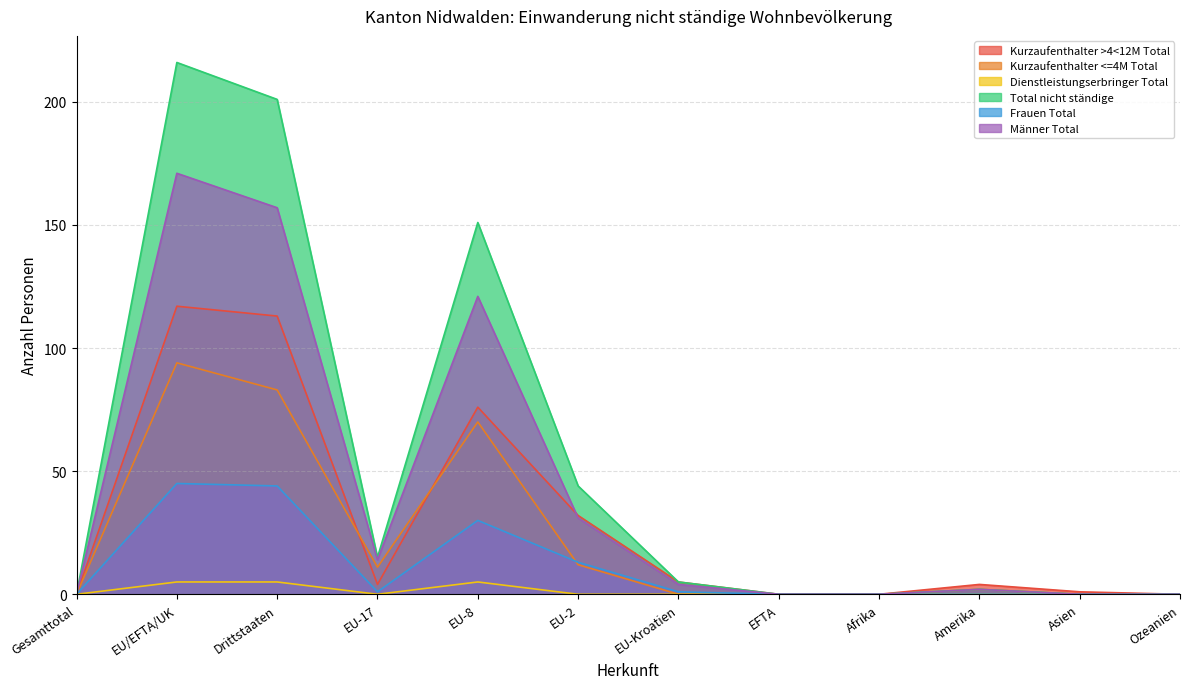

Which series has the largest range (max minus min)?

Total nicht ständige